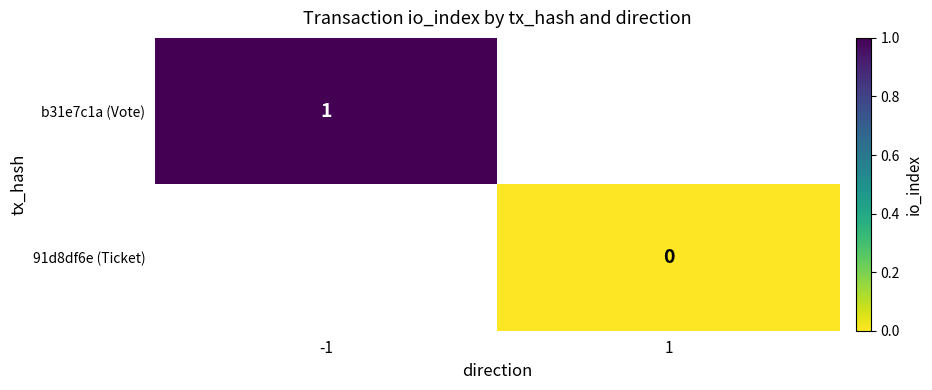

Which has a higher value, 1 or -1?

-1